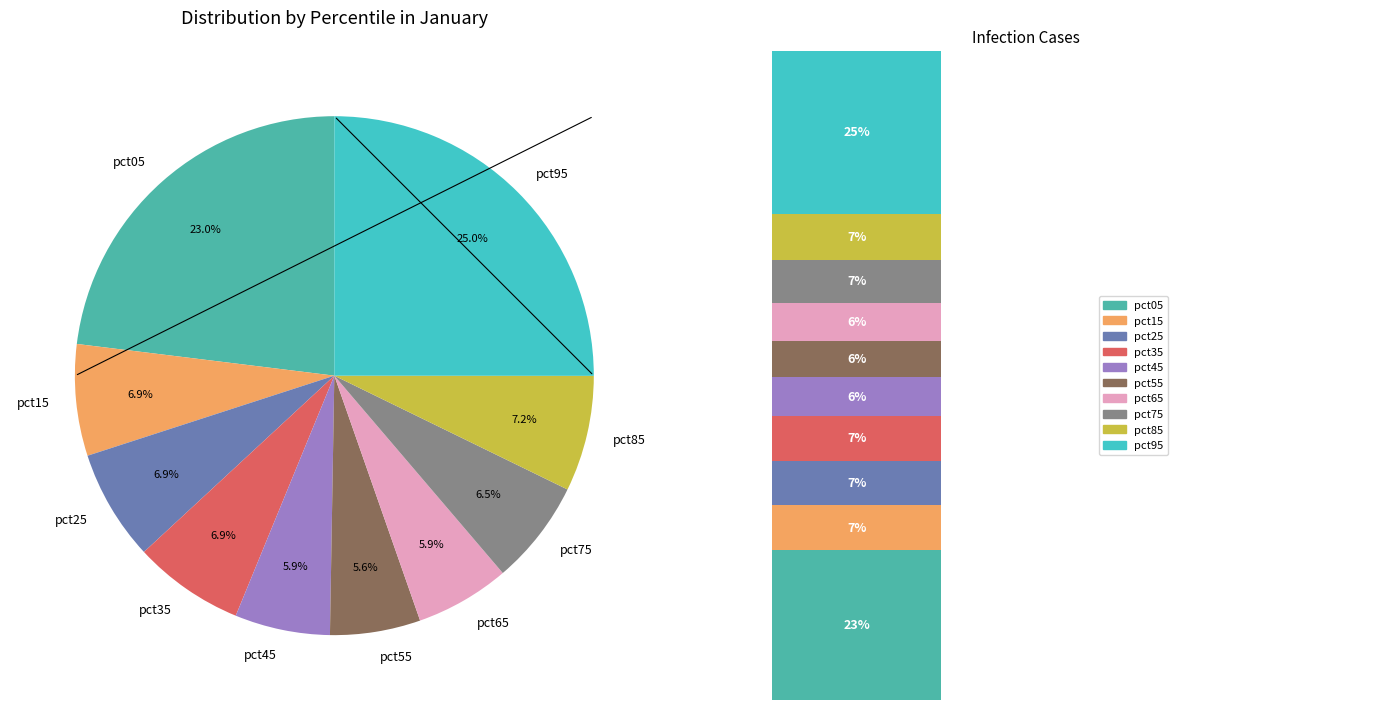

Does any single category account for the majority?

No